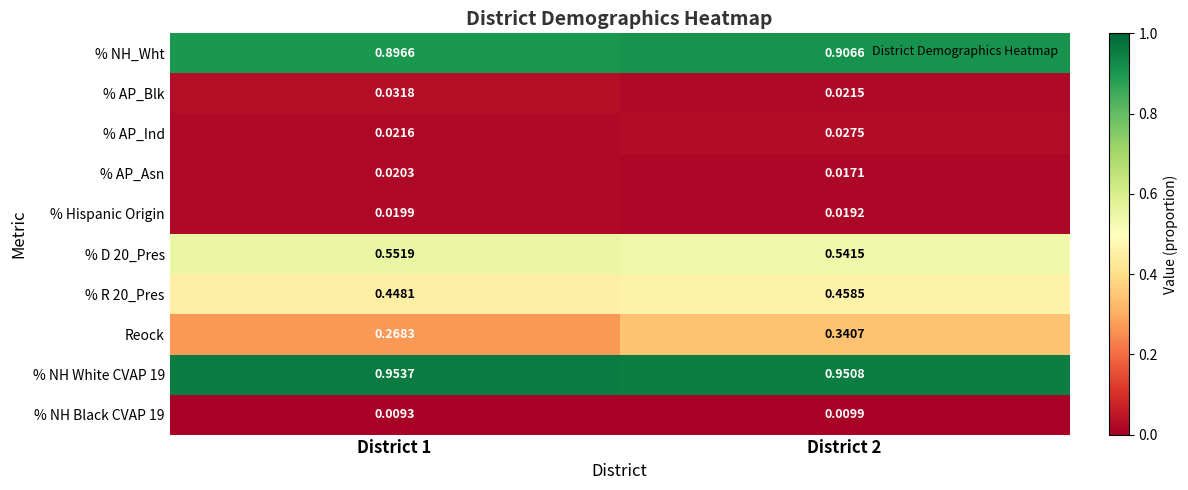

Which series has the largest range (max minus min)?

Reock